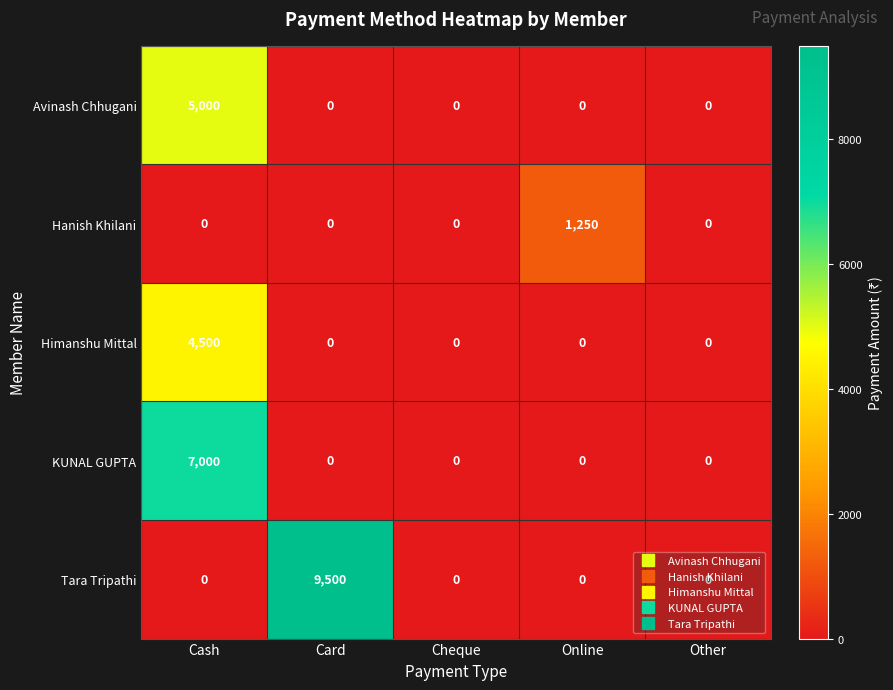

Rank the series by their maximum value, from lowest to highest.

Hanish Khilani, Himanshu Mittal, Avinash Chhugani, KUNAL GUPTA, Tara Tripathi